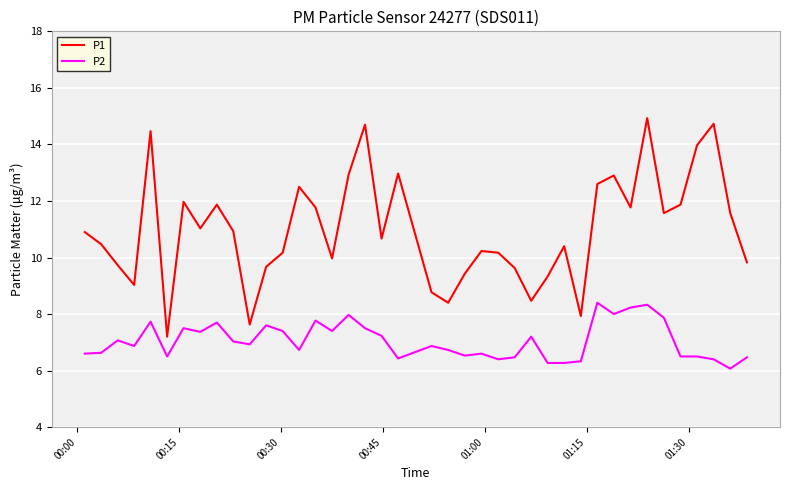

List the series in order of their overall mean, highest first.

P1, P2